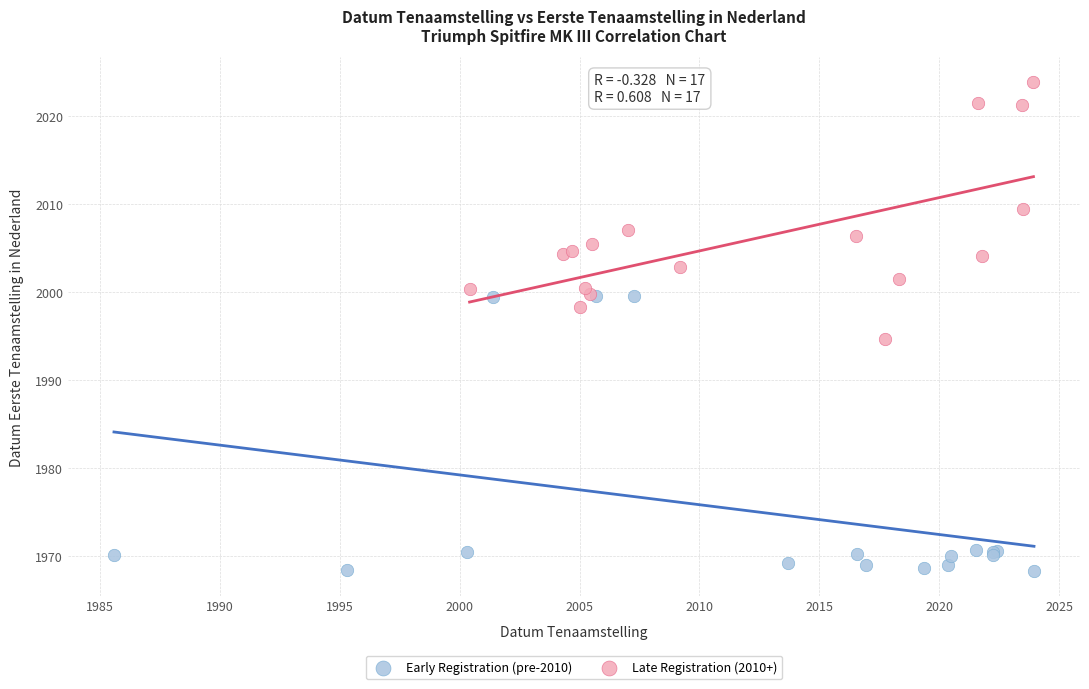

Which series contains the lowest Y value?

Early Registration (pre-2010)